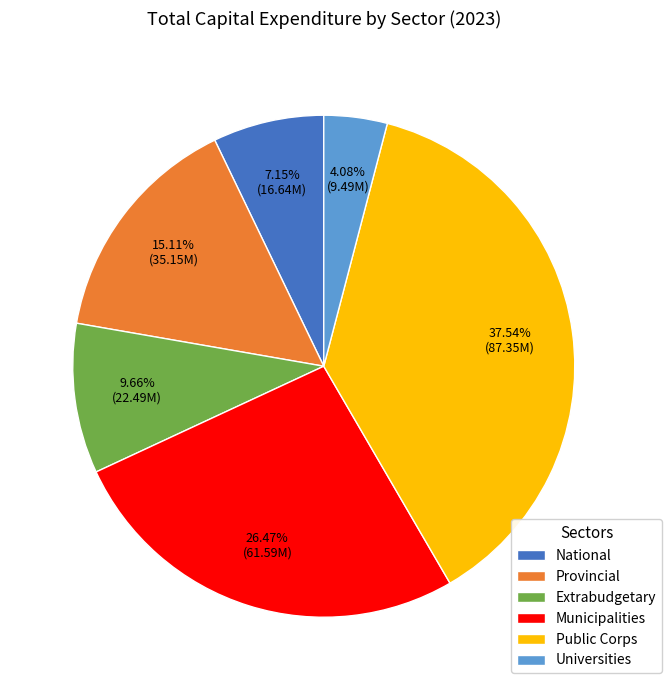

Between Public Corps and National, which is larger?

Public Corps